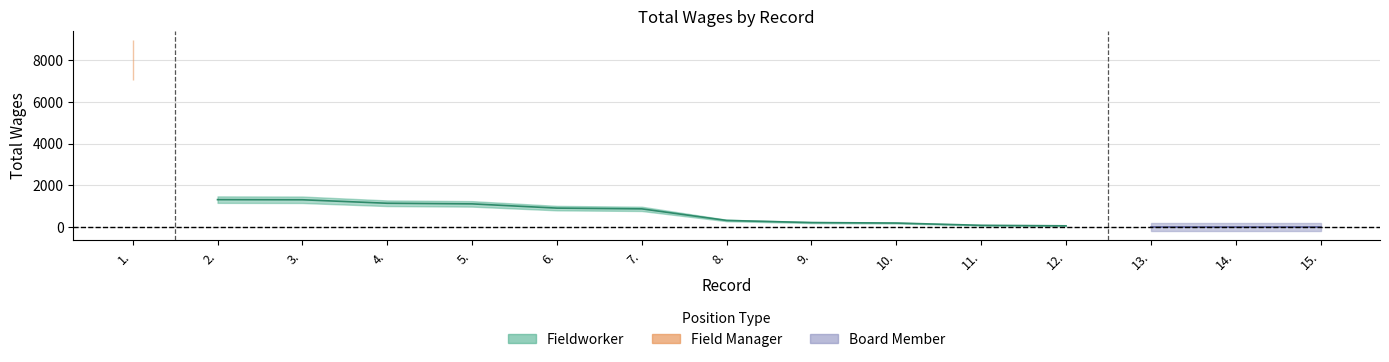

How many data points are less than 300?

7